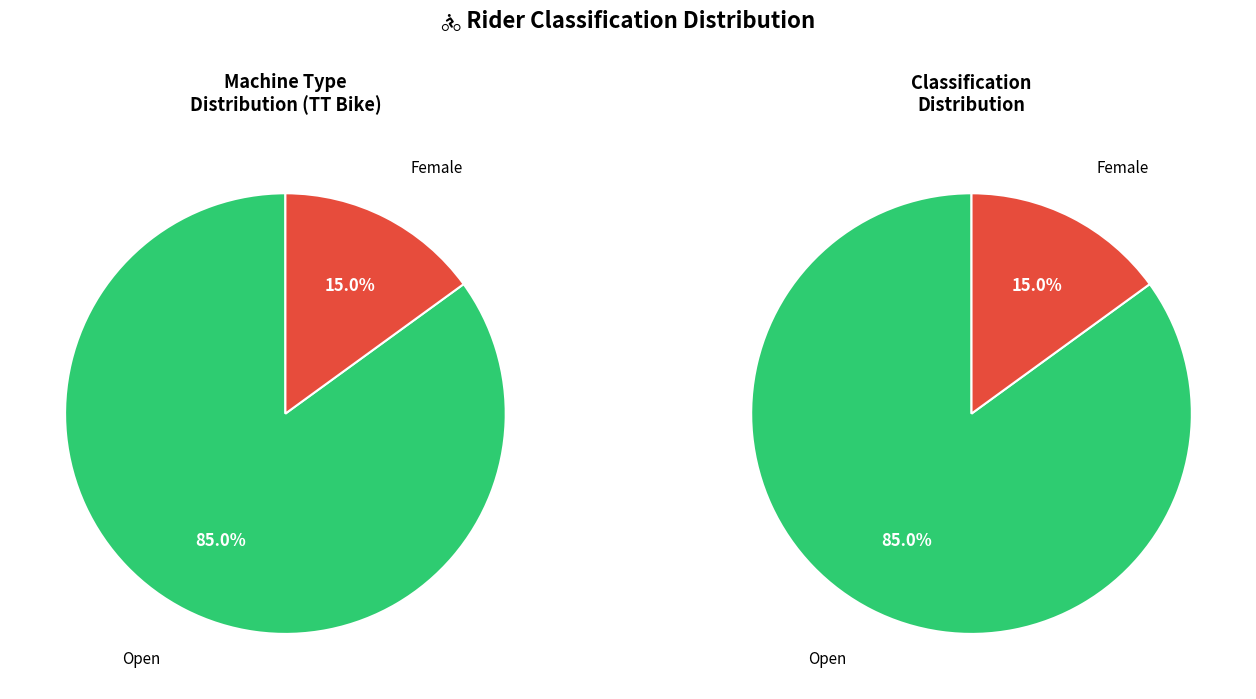

True or false: Female accounts for 15% of the total.

True